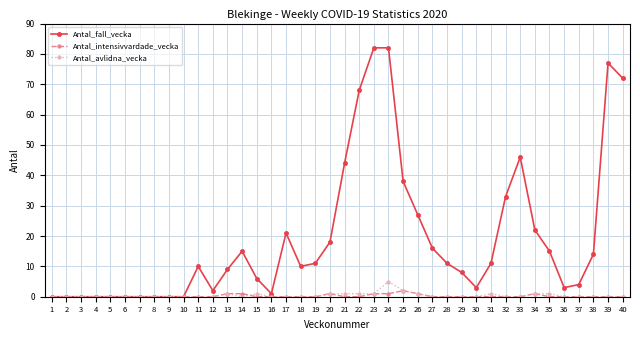

Which series has the widest spread of values?

Antal_fall_vecka